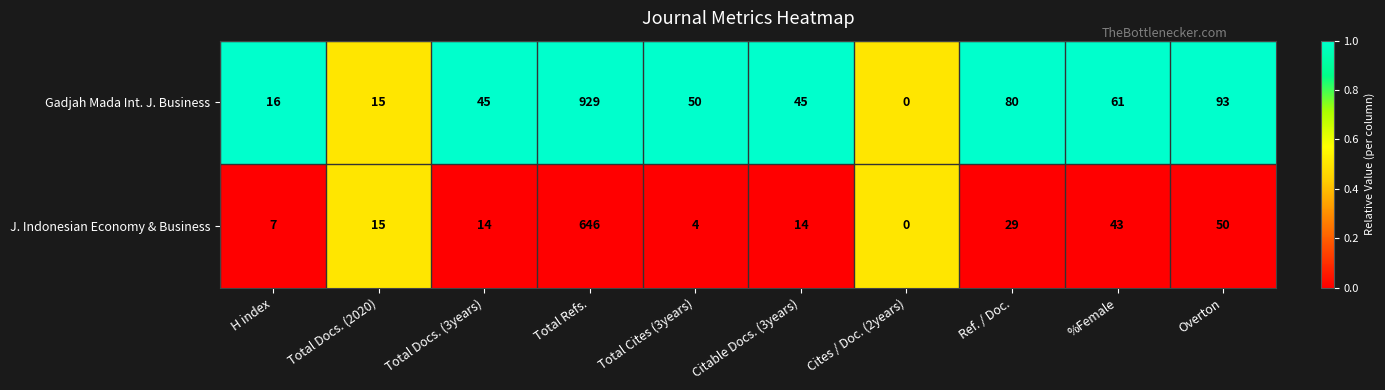

What is the difference between the J. Indonesian Economy & Business values at Total Refs. and Total Docs. (2020)?

631